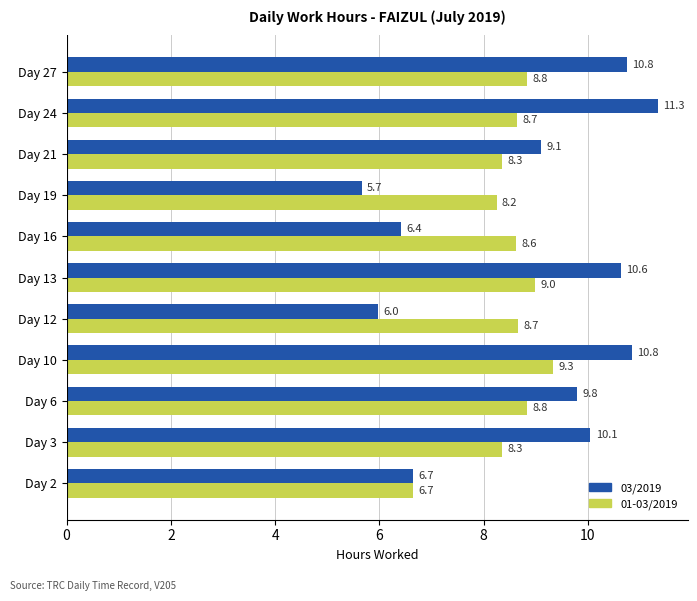

What is the highest value of the 01-03/2019 series?

9.3